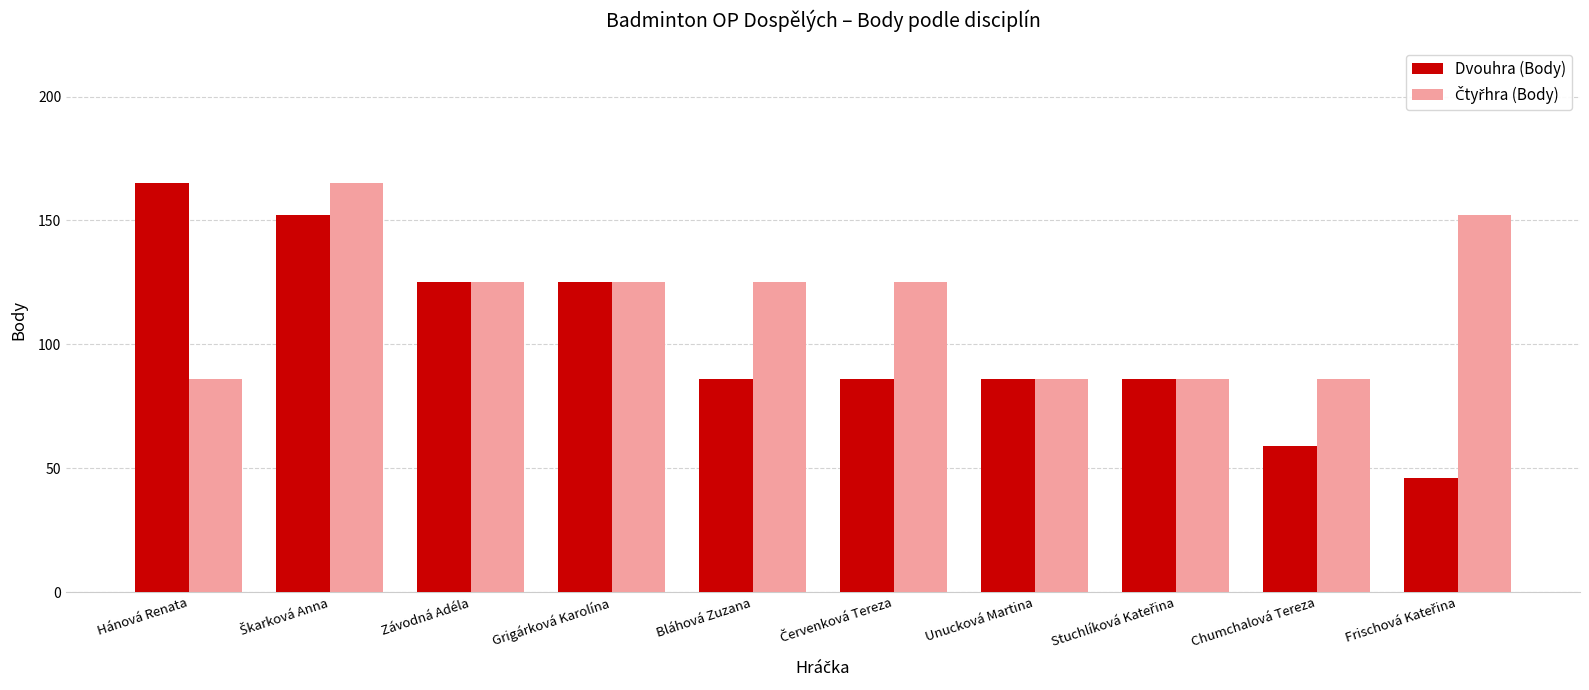

How many categories are shown in the chart?

10